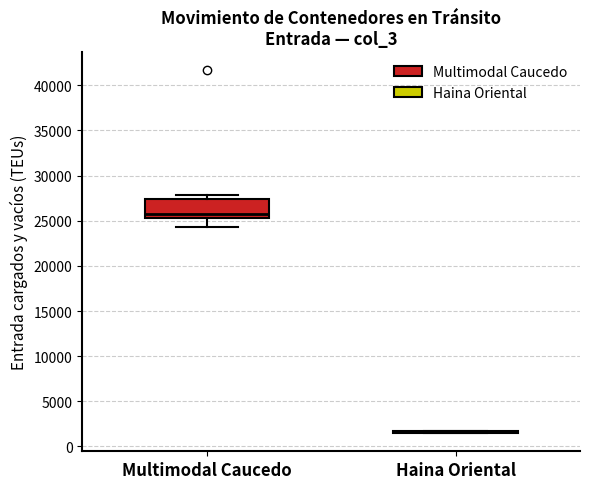

Reading left to right, read every box against the y-axis: the position of its median line, the range the box covers, and the ends of its whiskers. The values are not printed on the chart, so give them approximately, as read against the axis.

Multimodal Caucedo: median 26000, box 25500 to 27500, whiskers 24500 to 28000
Haina Oriental: box collapsed to a line at 1500, whiskers 1500 to 2000